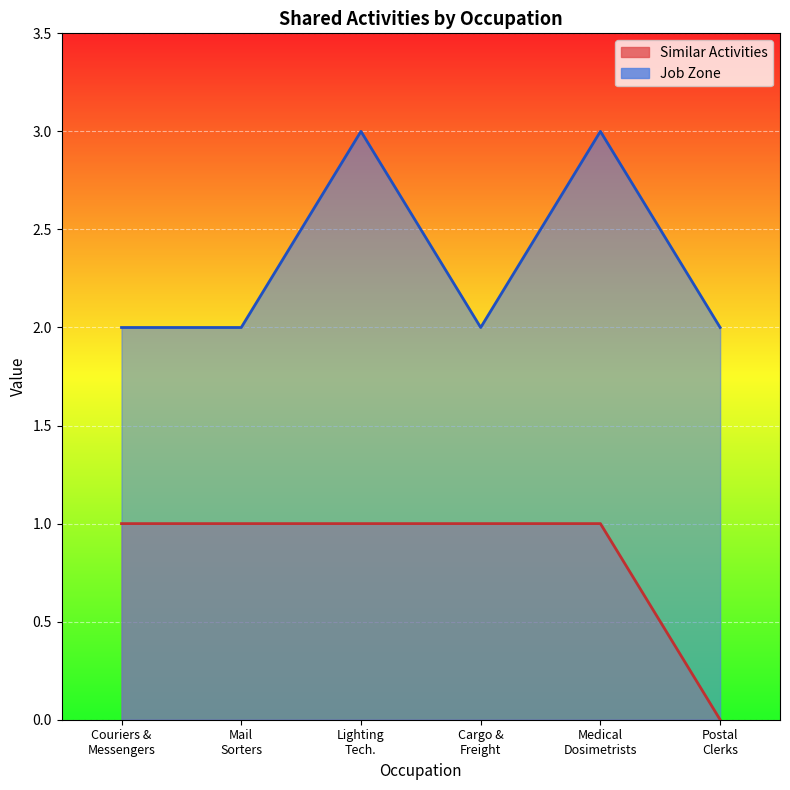

What is the total value across all series at Mail Sorters?

3